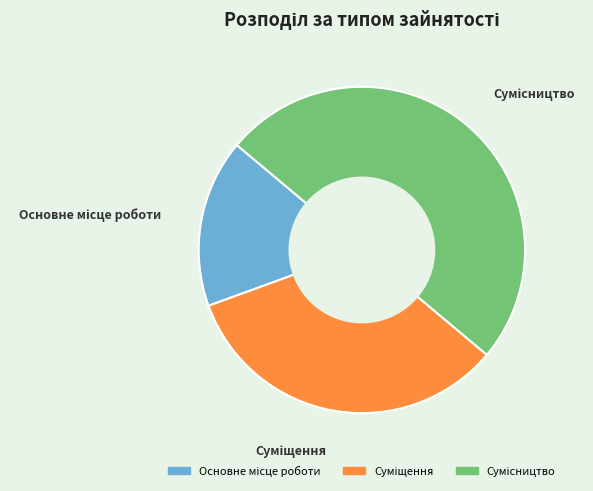

To the nearest percent, what percentage of the pie is Основне місце роботи?

17%